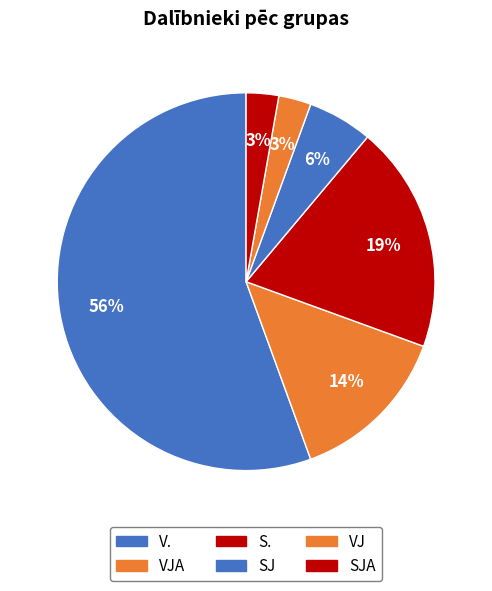

True or false: SJA accounts for 1% of the total.

False